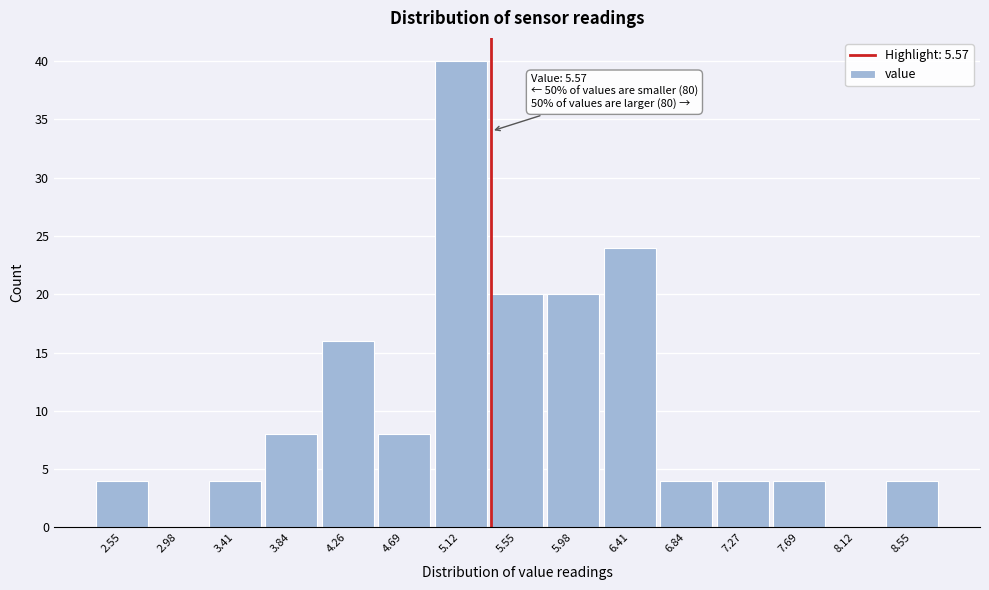

Reading left to right, extract all data points from this chart.

2.55=4	2.98=0	3.41=4	3.84=8	4.26=16	4.69=8	5.12=40	5.55=20	5.98=20	6.41=24	6.84=4	7.27=4	7.69=4	8.12=0	8.55=4